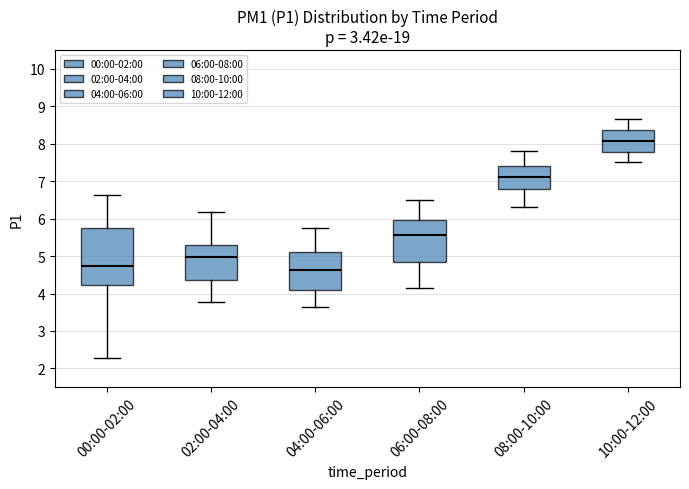

Reading left to right, transcribe this box plot: for each box, give where its median line is, the range the box spans, and where its two whiskers end, as read against the y-axis. The values are not printed on the chart, so give them approximately, as read against the axis.

00:00-02:00: median 4.7, box 4.2 to 5.8, whiskers 2.3 to 6.6
02:00-04:00: median 5.0, box 4.4 to 5.3, whiskers 3.8 to 6.2
04:00-06:00: median 4.6, box 4.1 to 5.1, whiskers 3.7 to 5.8
06:00-08:00: median 5.6, box 4.8 to 6.0, whiskers 4.2 to 6.5
08:00-10:00: median 7.1, box 6.8 to 7.4, whiskers 6.3 to 7.8
10:00-12:00: median 8.1, box 7.8 to 8.4, whiskers 7.5 to 8.7